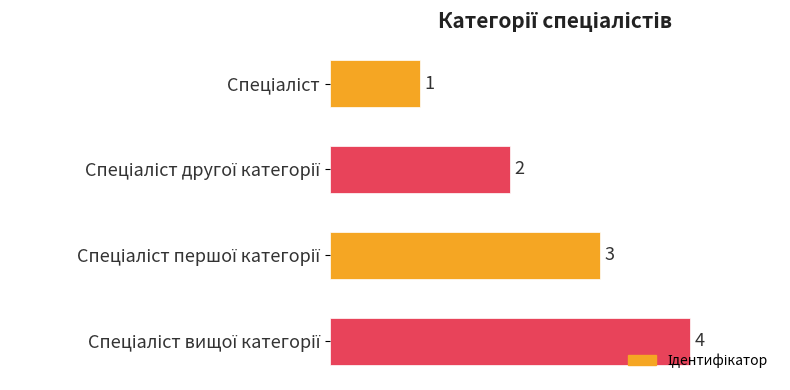

What is the value of the 3rd bar from the top?

3